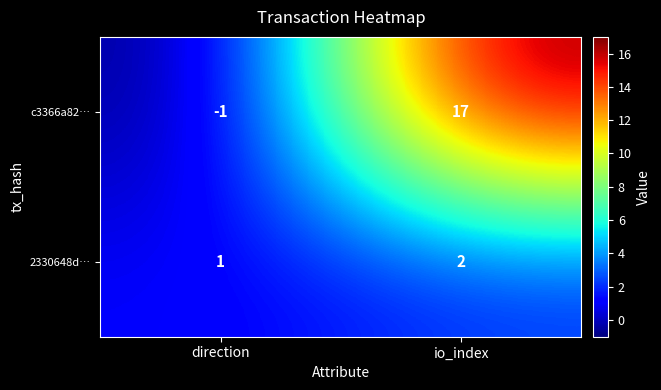

Reading left to right, transcribe all the data shown in this chart.

c3366a82…: direction=-1	io_index=17
2330648d…: direction=1	io_index=2